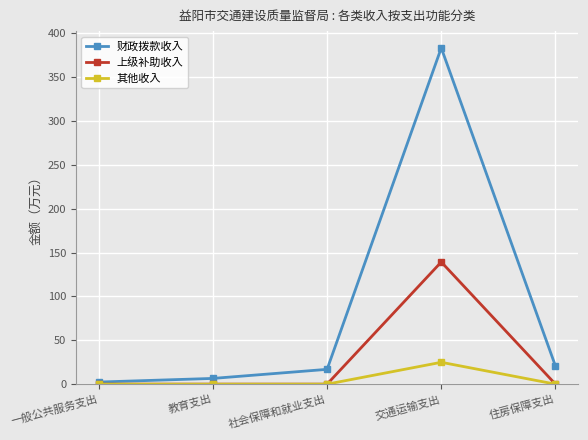

At how many categories does at least one series exceed 47?

1